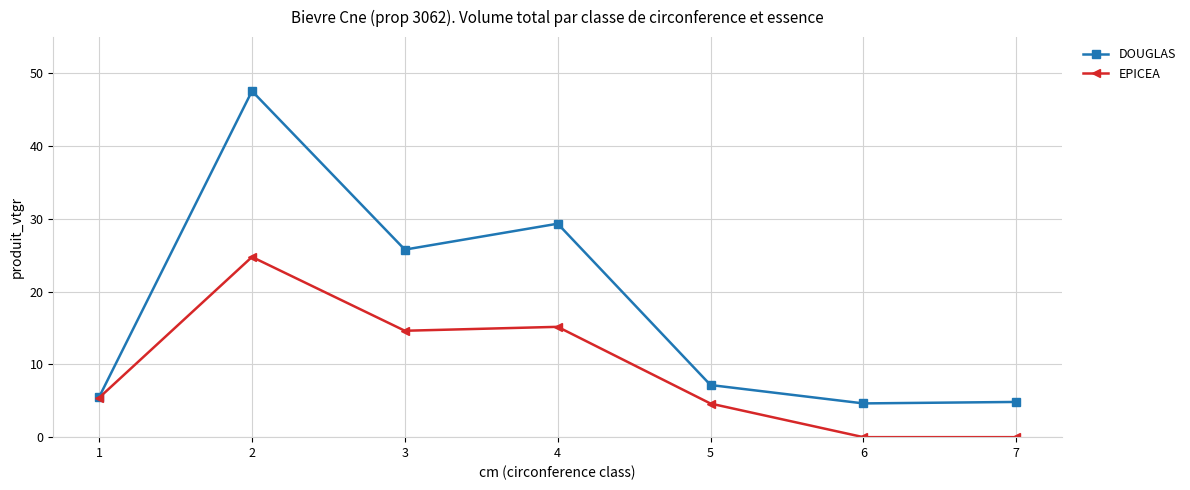

How many values in the EPICEA series are below 5?

3